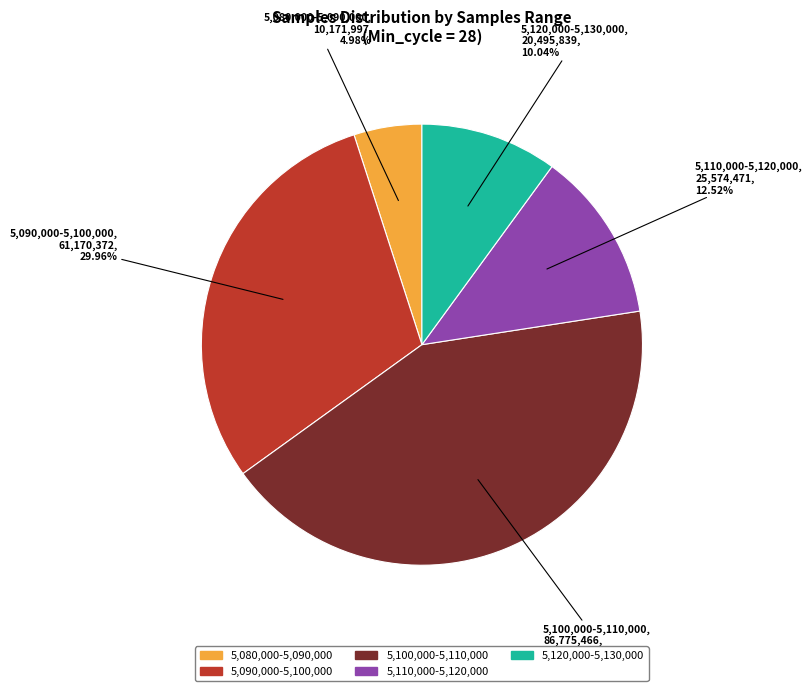

Count the number of slices in the pie.

5